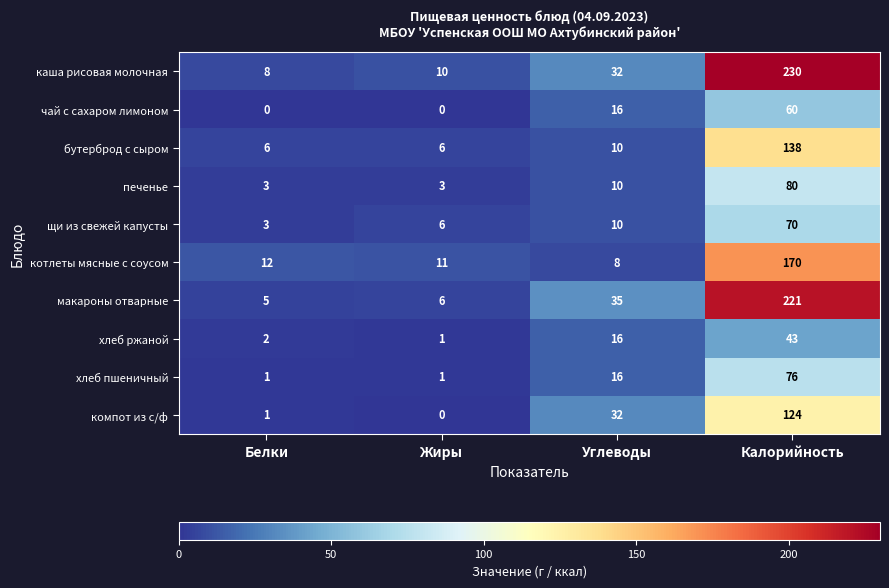

Which series changed the most between Белки and Углеводы?

компот из с/ф